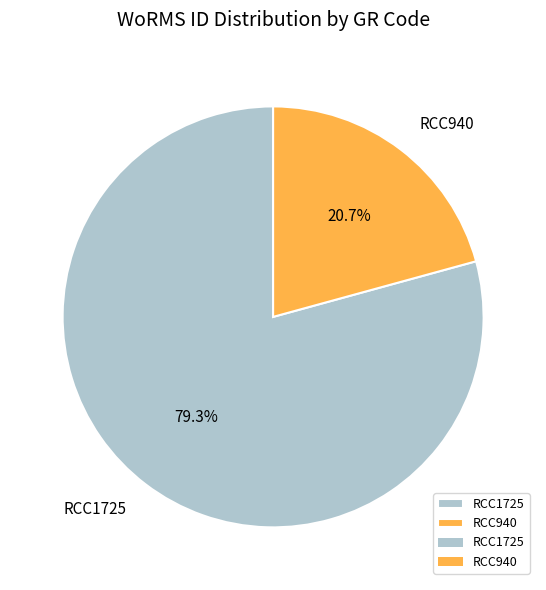

How much of the chart is everything except RCC1725?

20.7%